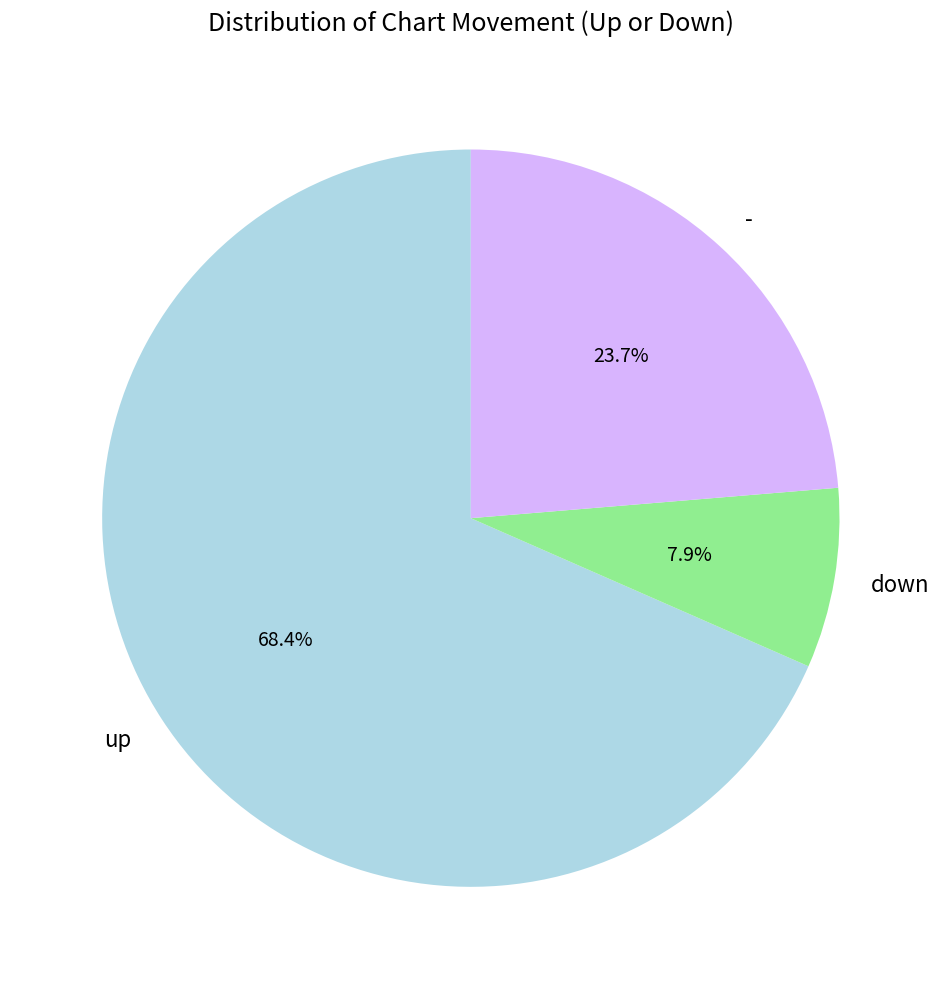

Rank the categories by value from highest to lowest.

up, -, down